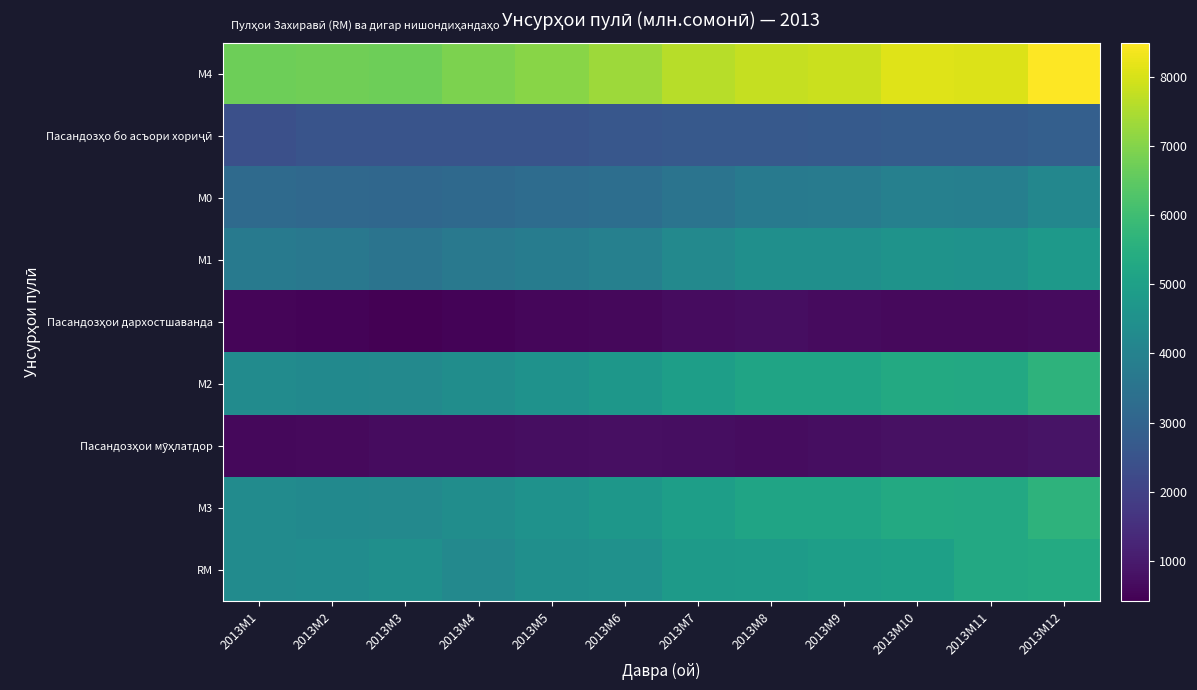

Rank the series at 2013M6 from lowest to highest value.

Пасандозҳои дархостшаванда, Пасандозҳои мӯҳлатдор, Пасандозҳо бо асъори хориҷӣ, М0, М1, RM, М2, М3, М4